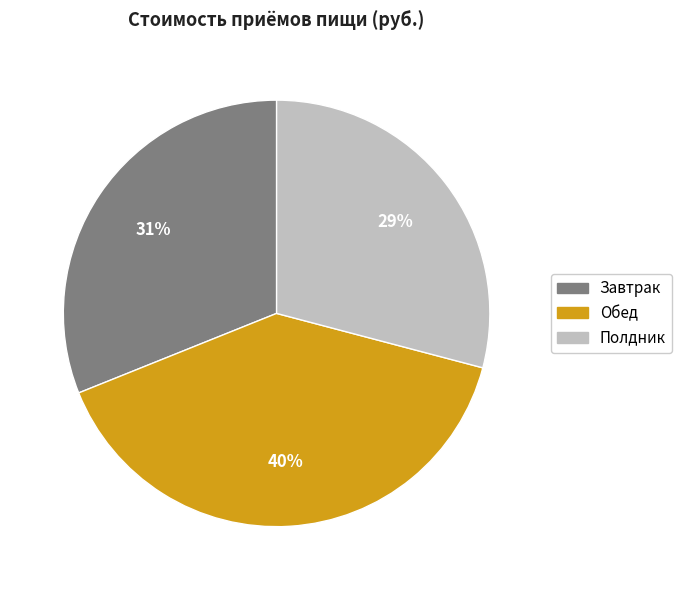

What is the largest slice in the pie chart?

Обед